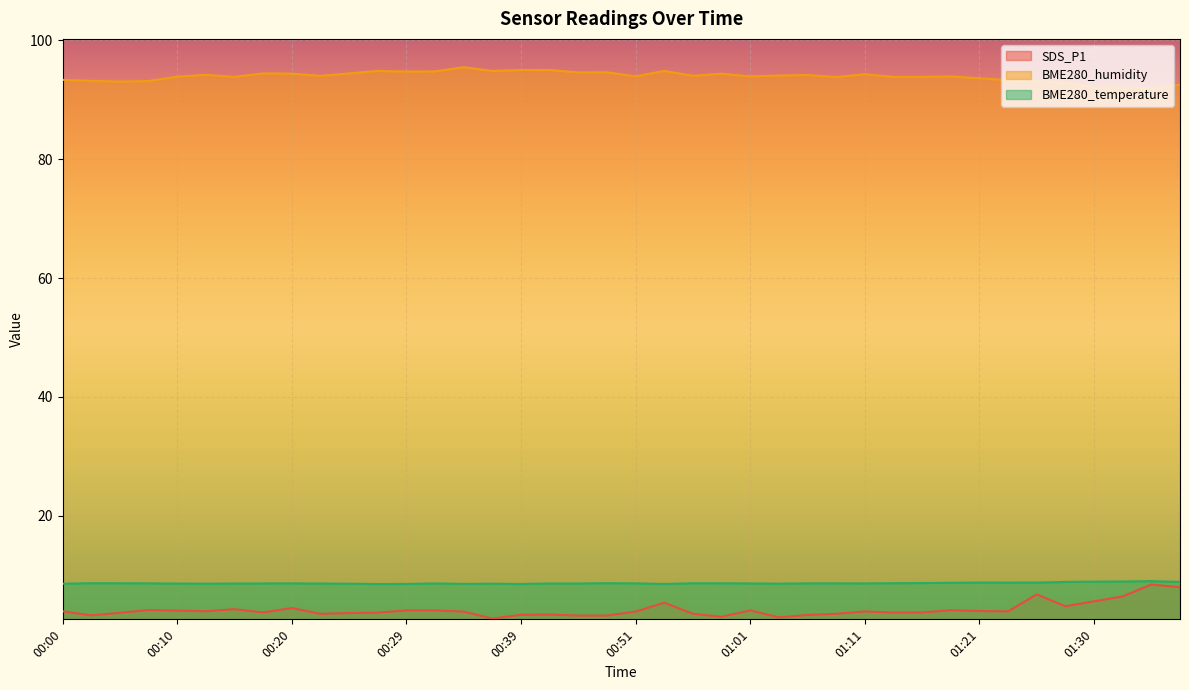

True or false: BME280_humidity has a value of 94.2 at 01:06.

True